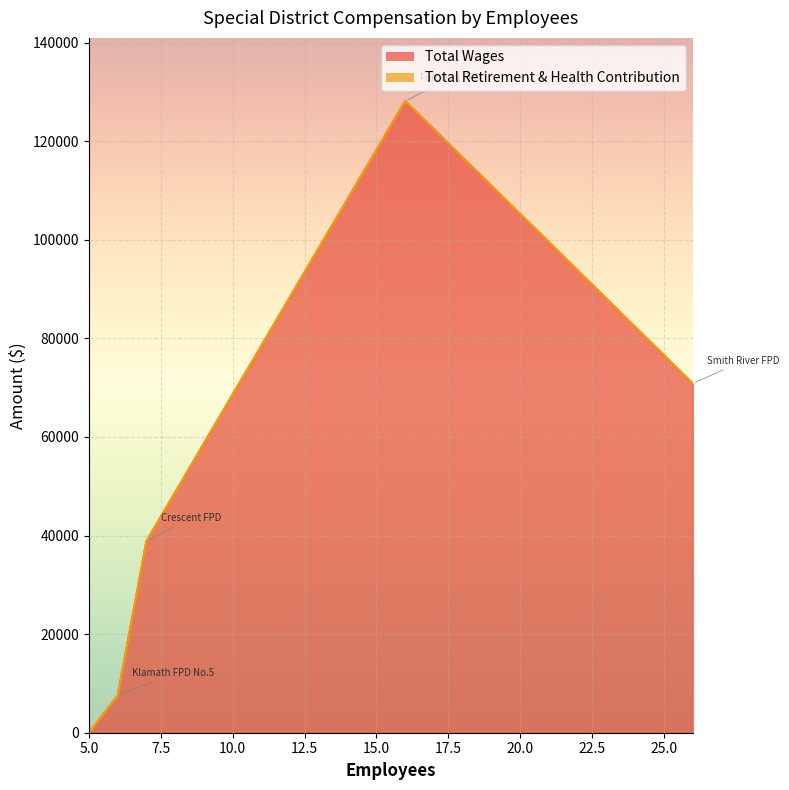

Reading left to right, what are all the values shown in this chart?

Total Wages: 16=128137	26=70832	7=38853	6=7500	5=0
Total Retirement & Health Contribution: 16=0	26=0	7=0	6=0	5=0